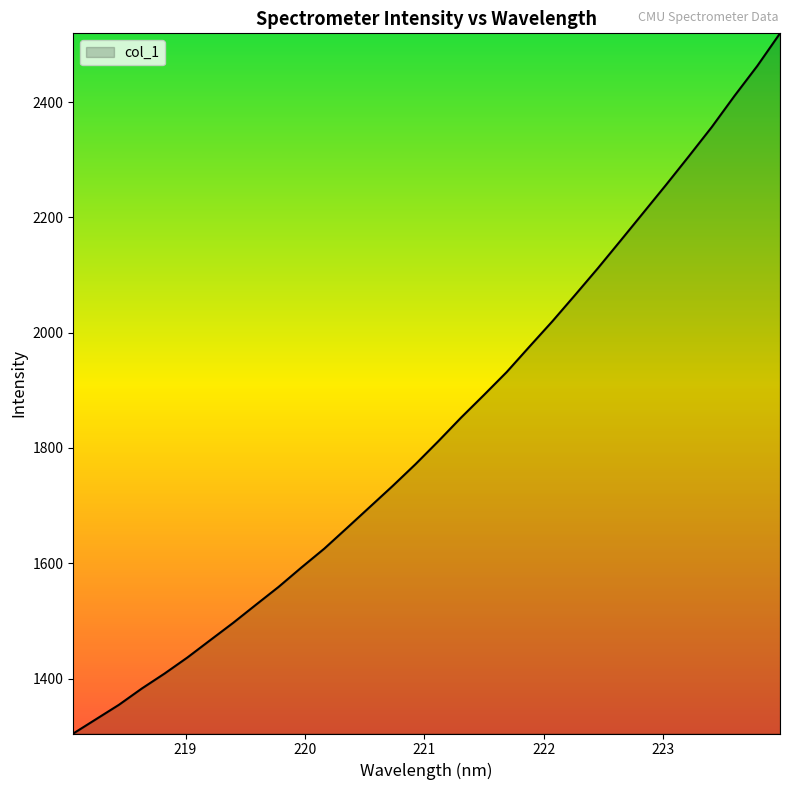

How many categories are shown in the chart?

32